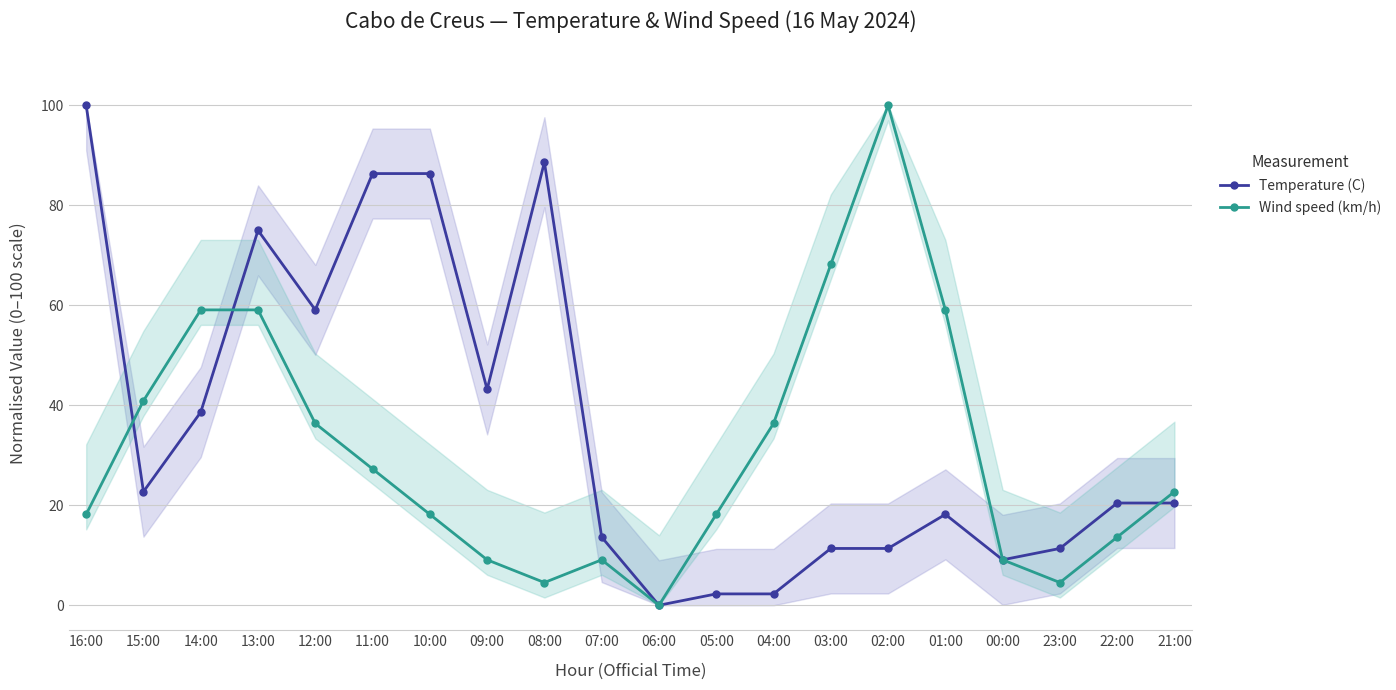

Where is the first local maximum for Temperature (C)?

13:00